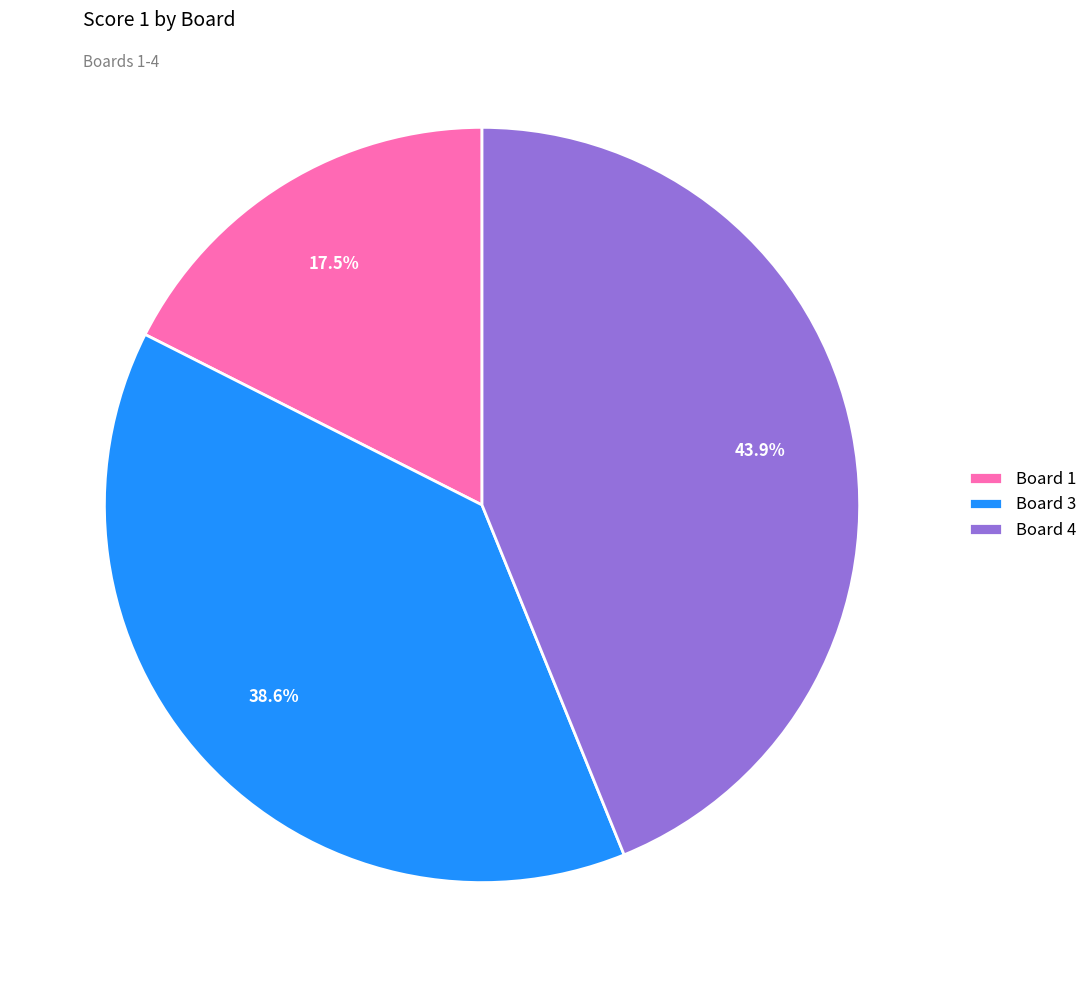

True or false: Board 3 accounts for 39% of the total.

True